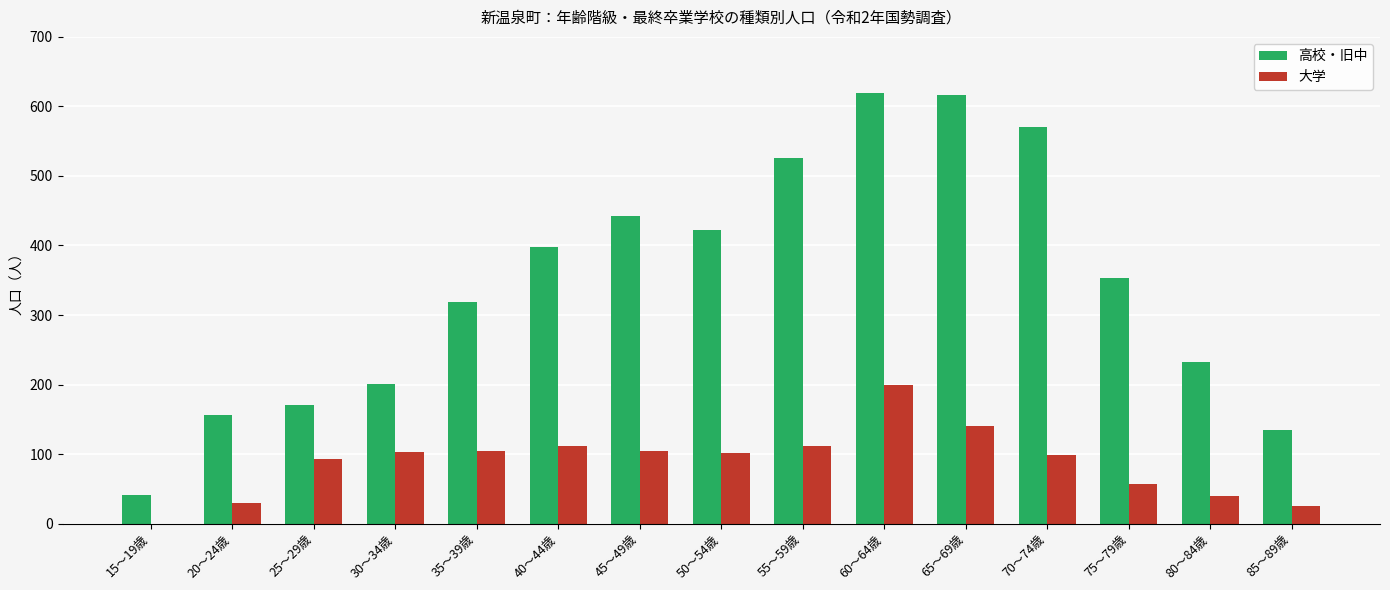

The 大学 series shows 169 at 70～74歳. True or false?

False